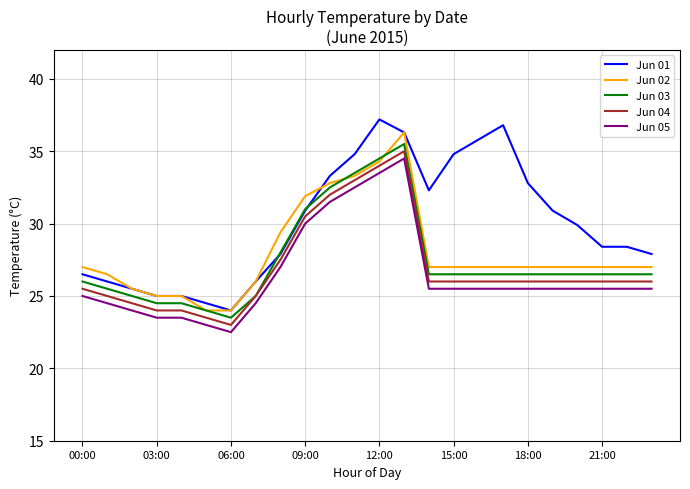

Which series has the largest total across all categories?

Jun 01